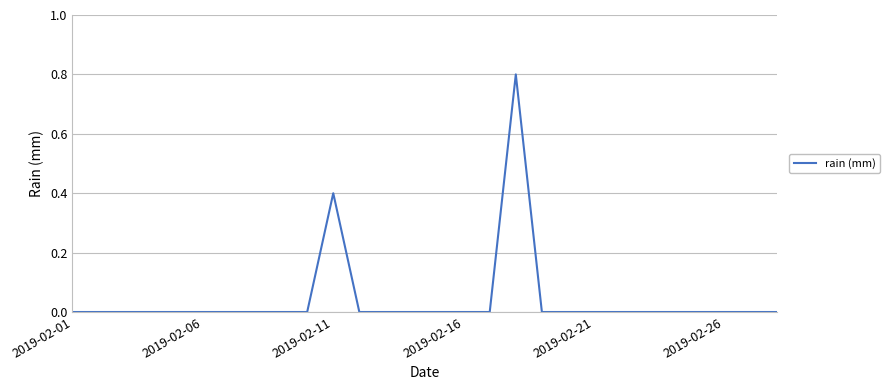

What is the greatest value displayed?

0.8